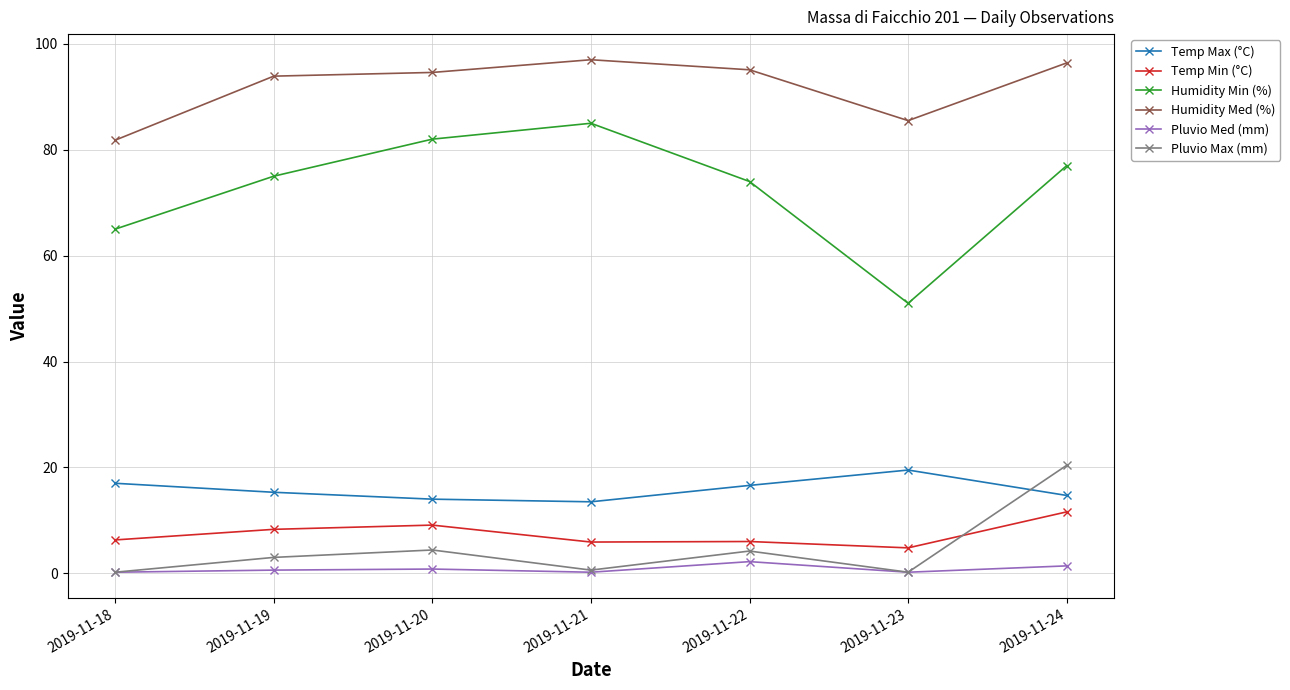

The Pluvio Max (mm) series shows 0.2 at 2019-11-23. True or false?

True